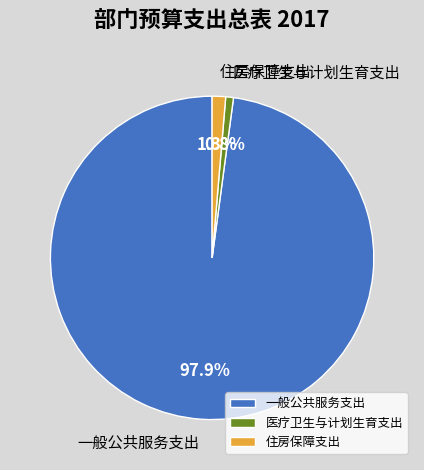

To the nearest percent, what is the difference between the 一般公共服务支出 and 医疗卫生与计划生育支出 slice percentages?

97%